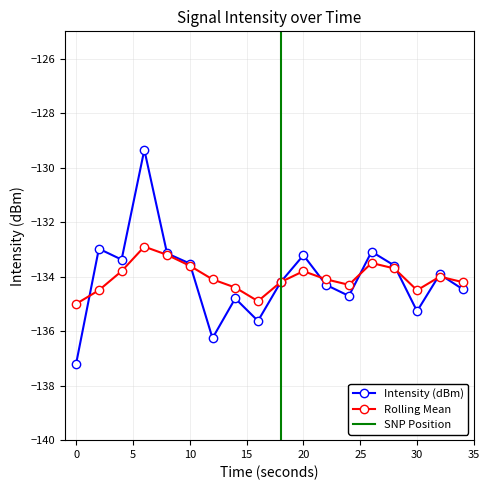

At 28, list the series in order from largest to smallest.

Intensity (dBm), Rolling Mean